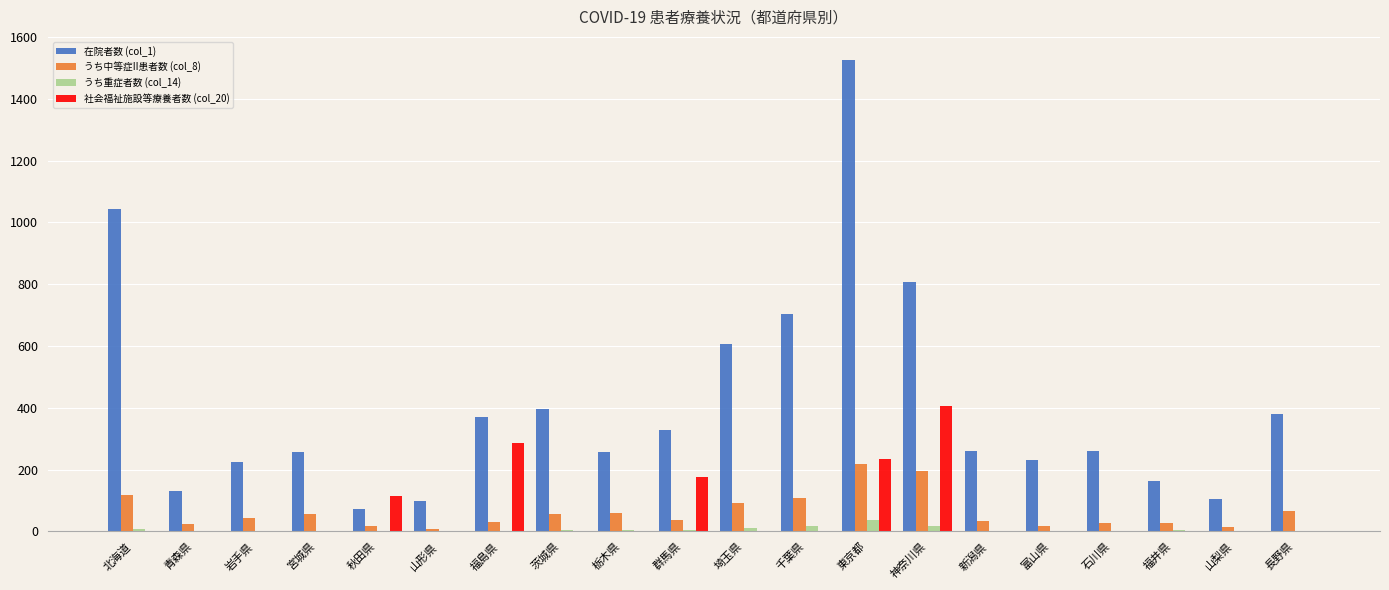

The value of 在院者数 (col_1) at 東京都 is 1524. True or false?

True